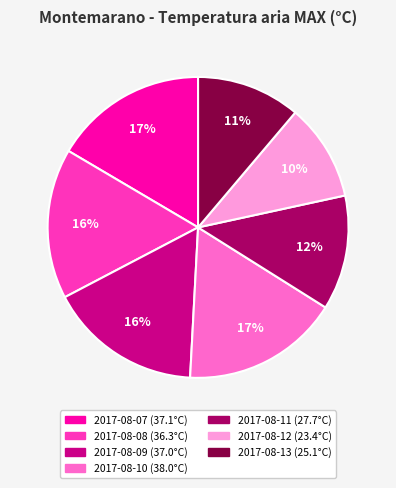

Is 2017-08-10 the majority of the pie?

No